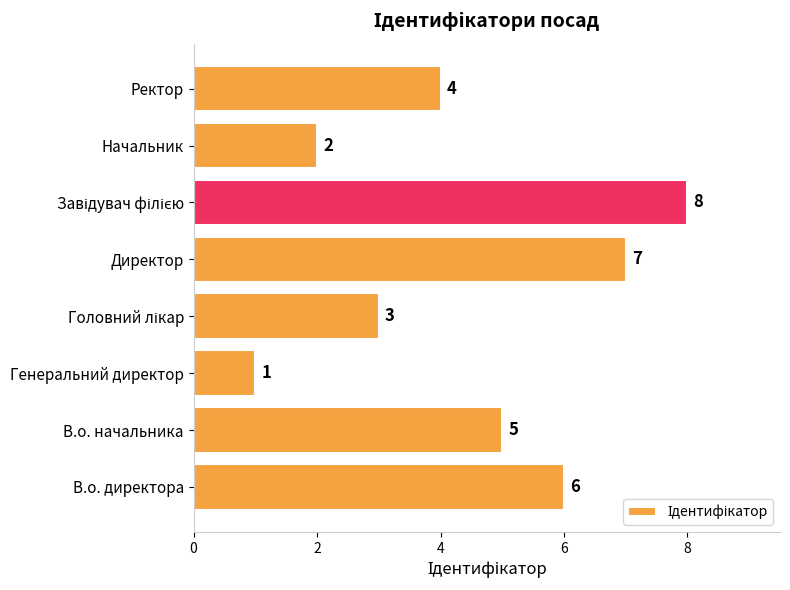

Is it true that the value at Директор is 7?

True